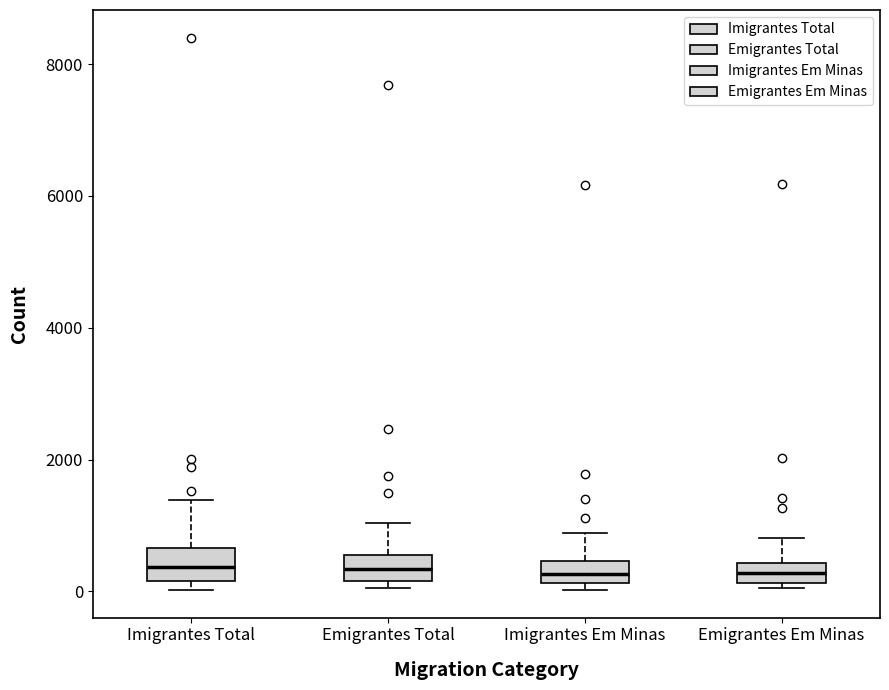

Reading left to right, read every box against the y-axis: the position of its median line, the range the box covers, and the ends of its whiskers. The values are not printed on the chart, so give them approximately, as read against the axis.

Imigrantes Total: median 400, box 200 to 600, whiskers 0 to 1400
Emigrantes Total: median 400, box 200 to 600, whiskers 0 to 1000
Imigrantes Em Minas: median 200 (inside the box), box 200 to 400, whiskers 0 to 800
Emigrantes Em Minas: median 200 (inside the box), box 200 to 400, whiskers 0 to 800